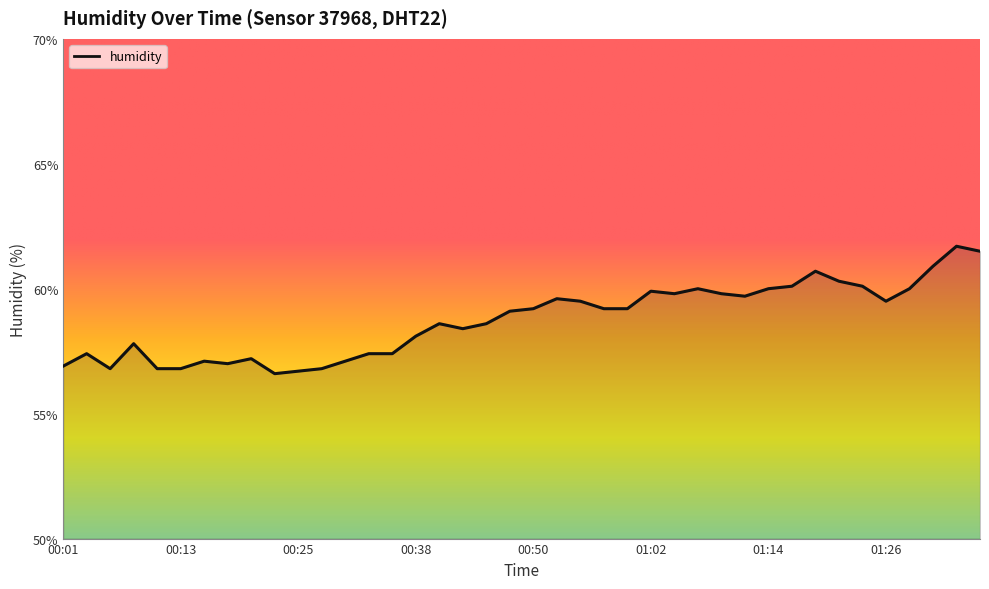

What is the smallest value displayed?

56.6